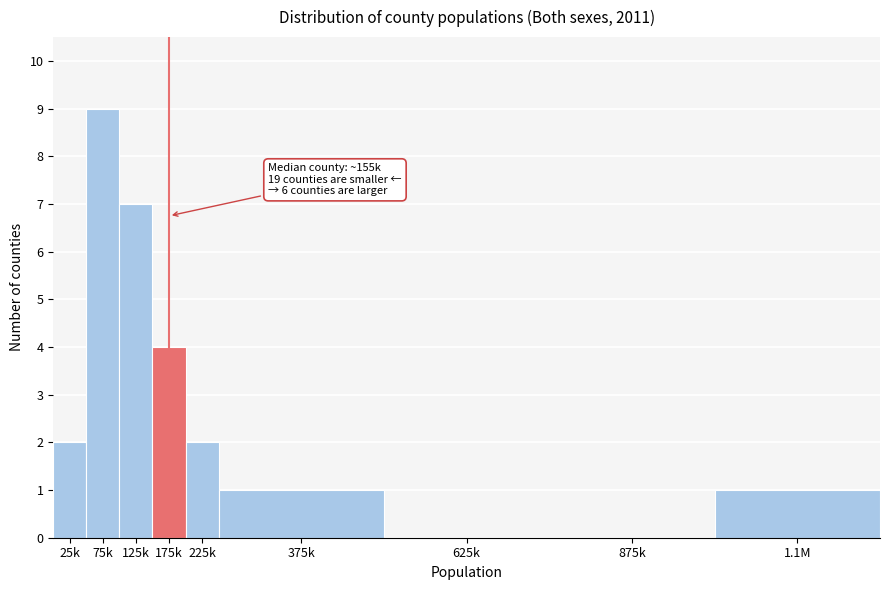

Reading left to right, extract all data points from this chart.

25k=2	75k=9	125k=7	175k=4	225k=2	375k=1	625k=0	875k=0	1.1M=1